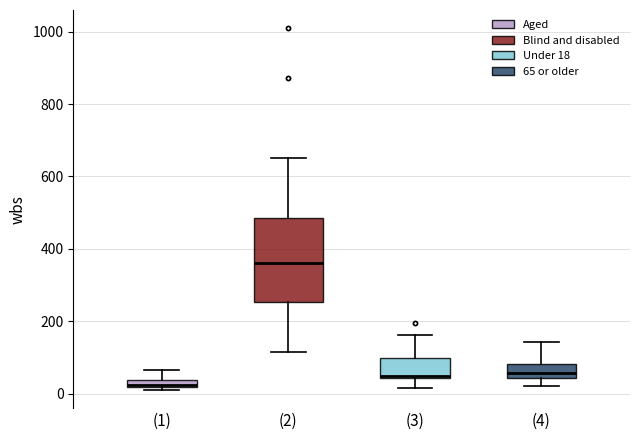

Comparing the boxes themselves (not the whiskers), which one is the tallest?

(2)